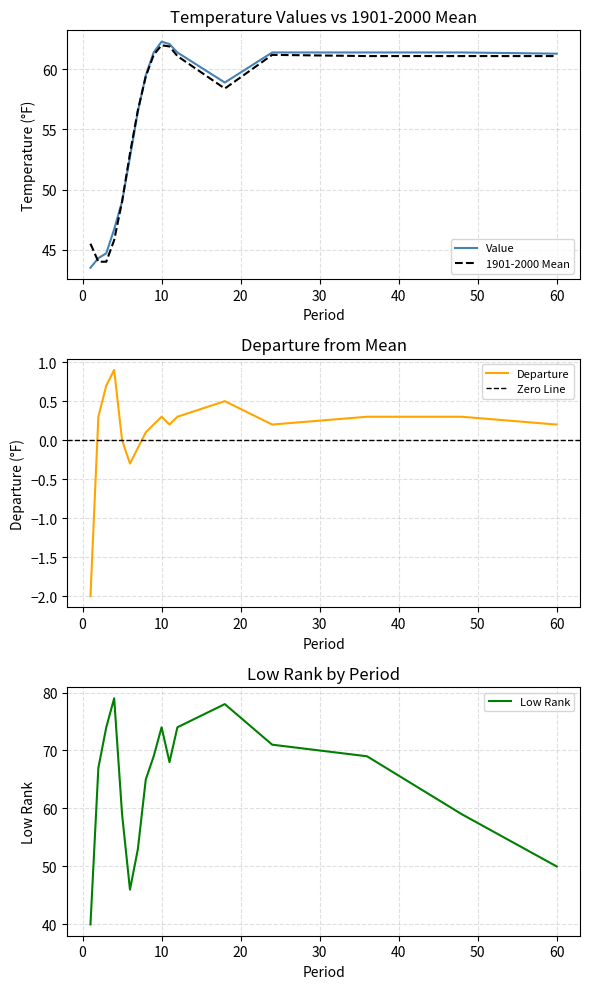

Between 12 and 60, which is larger?

12